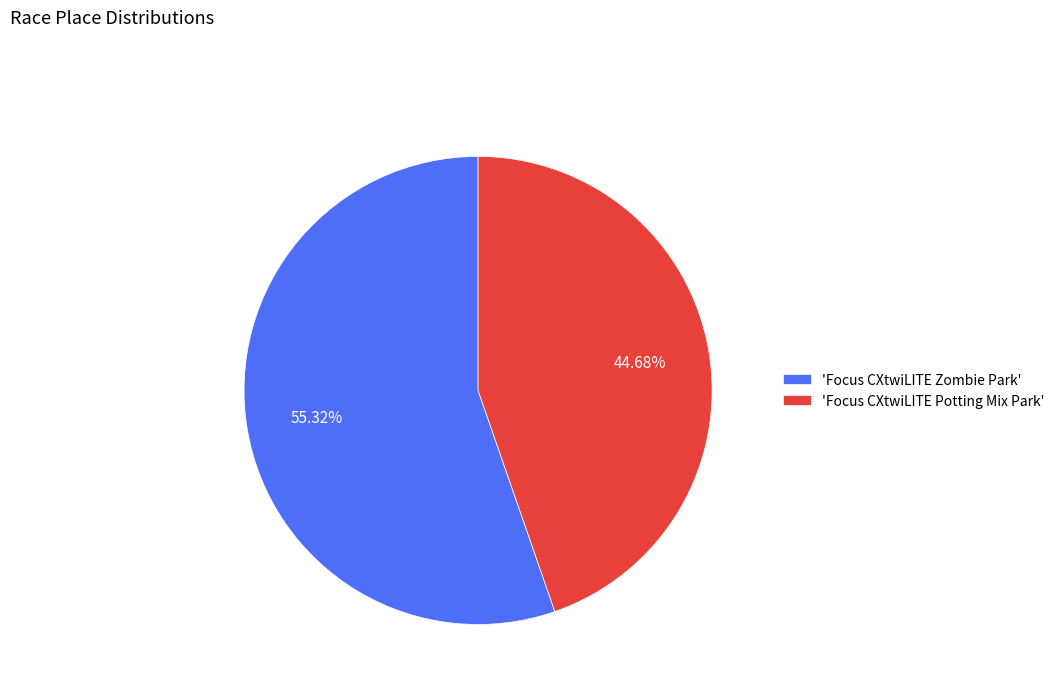

Combined, do 'Focus CXtwiLITE Zombie Park' and 'Focus CXtwiLITE Potting Mix Park' account for over 50%?

Yes